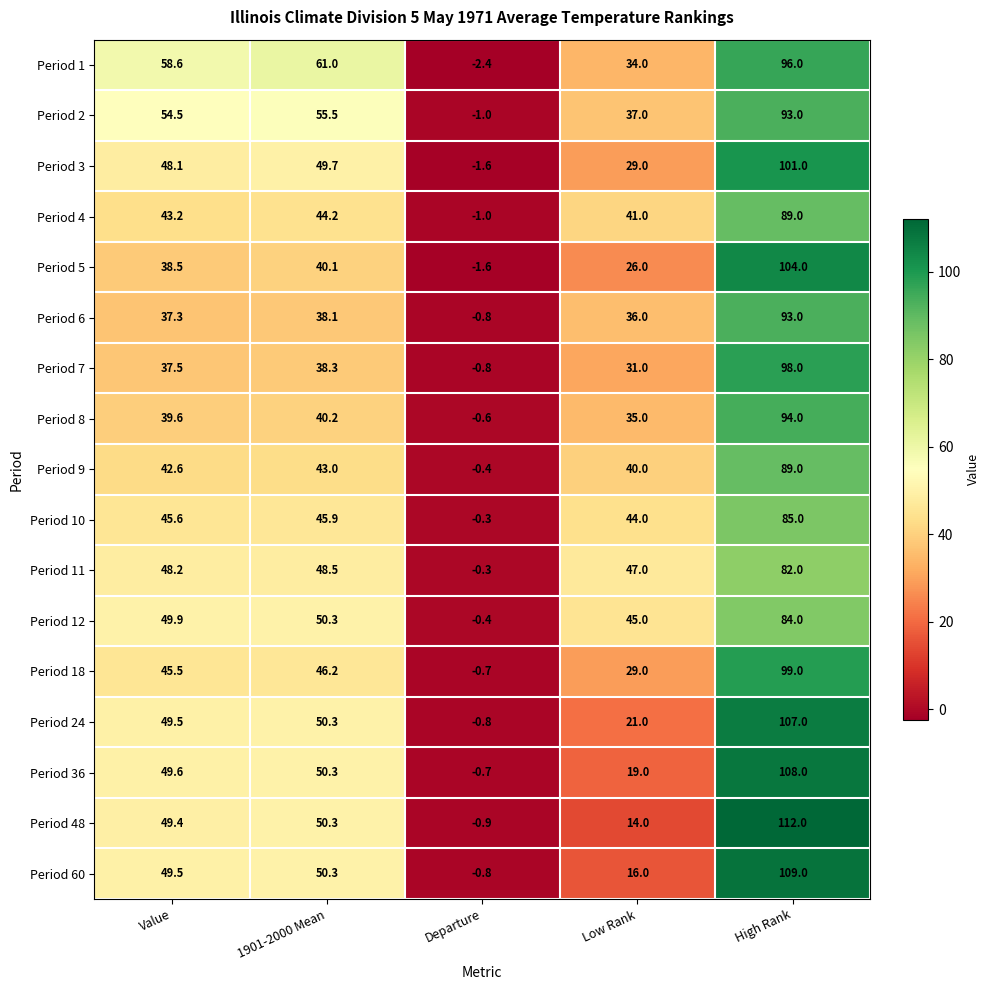

Rank the categories by Period 18 value from highest to lowest.

High Rank, 1901-2000 Mean, Value, Low Rank, Departure